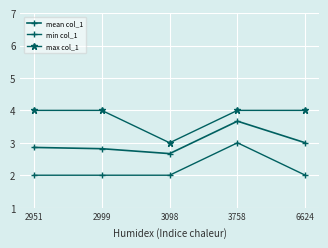

Reading left to right, extract all data points from this chart.

mean col_1: 2951=2.9	2999=2.8	3098=2.7	3758=3.7	6624=3.0
min col_1: 2951=2.0	2999=2.0	3098=2.0	3758=3.0	6624=2.0
max col_1: 2951=4.0	2999=4.0	3098=3.0	3758=4.0	6624=4.0